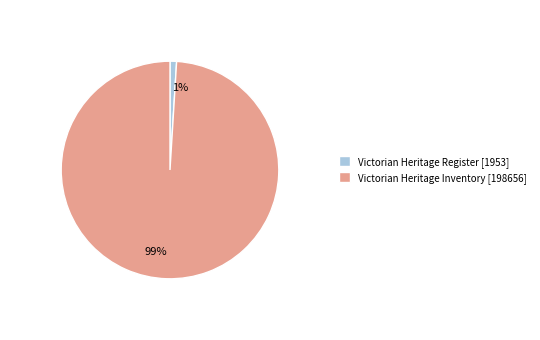

What is the smallest slice in the pie chart?

1%